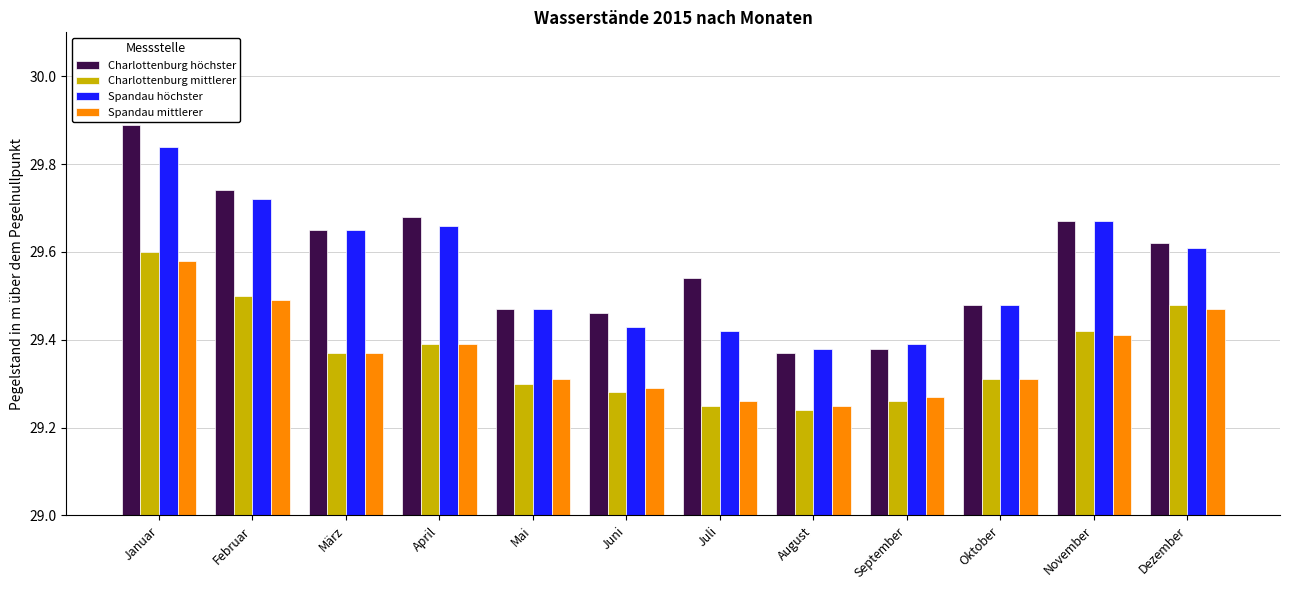

Which category has the highest value in the Charlottenburg höchster series?

Januar